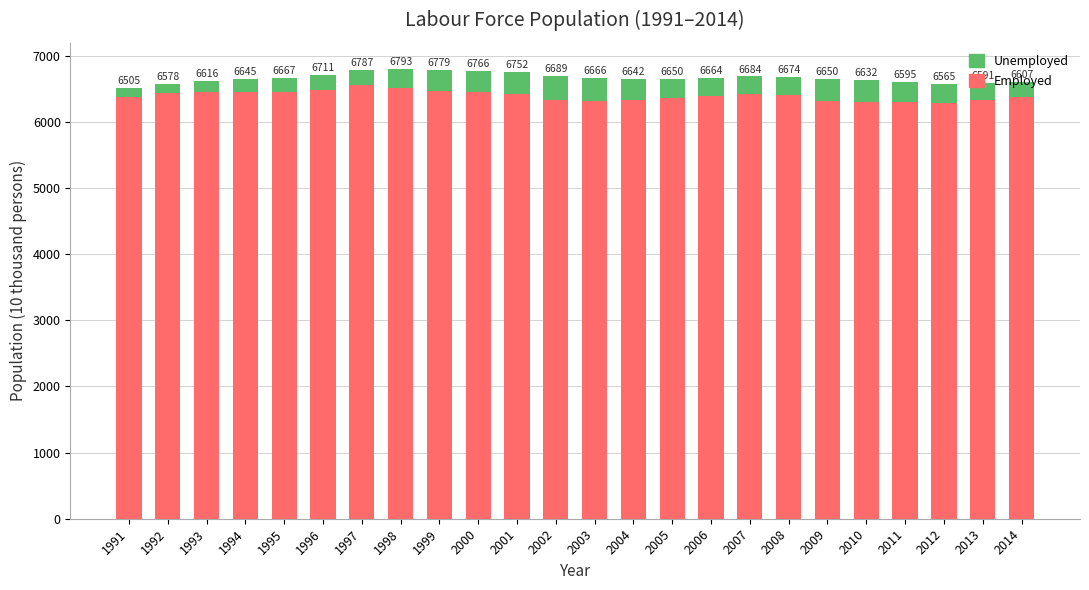

What is the difference between the maximum and second lowest values in the Employed series?

264